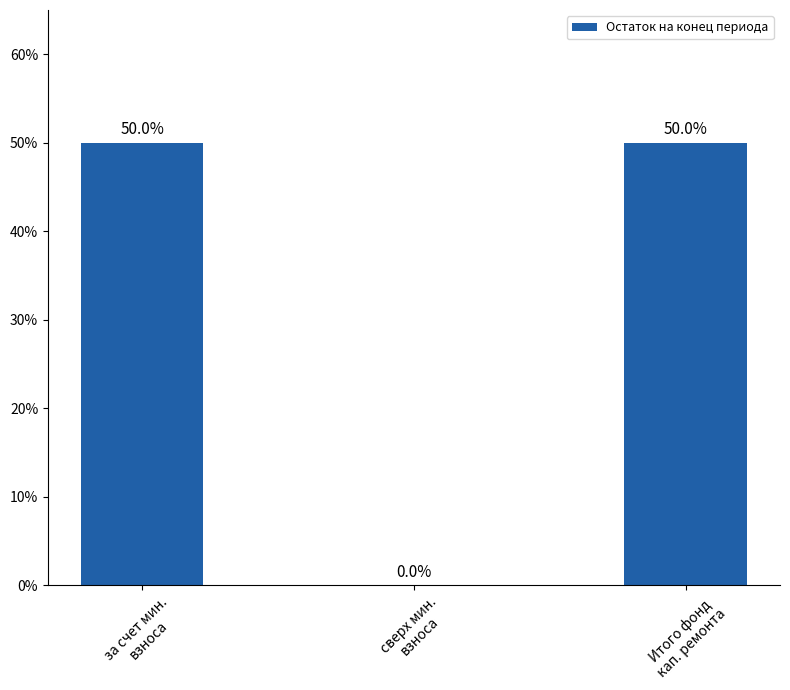

How many values are between 0 and 50?

3